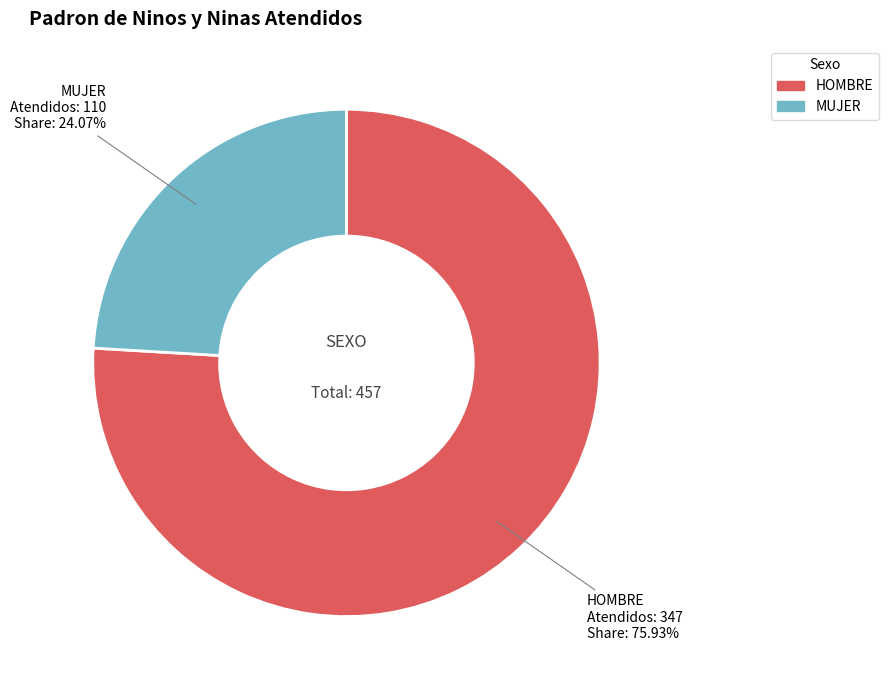

To the nearest percent, what is the difference between the largest and smallest slice percentages?

52%